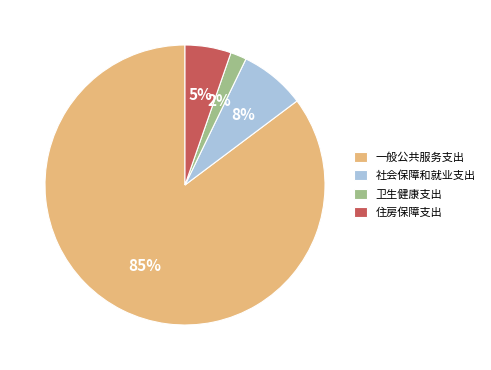

To the nearest percent, what is the average slice percentage?

25%